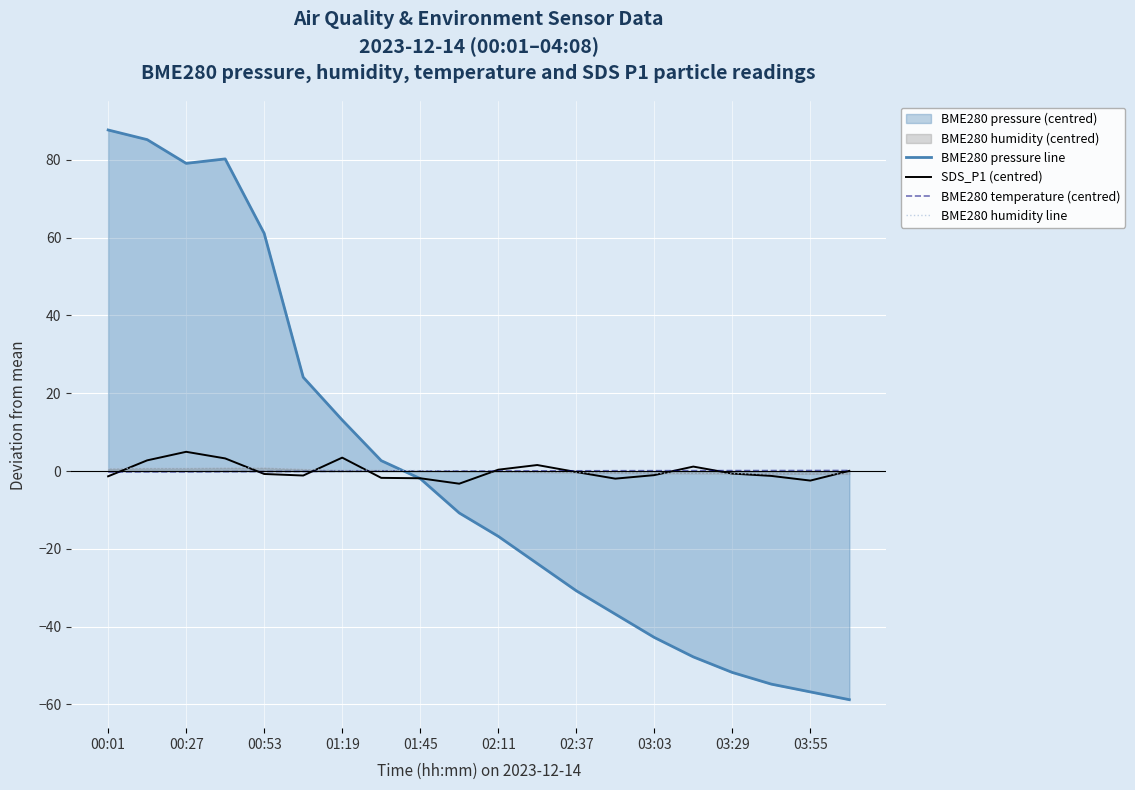

What is the difference between the maximum and second lowest values in the SDS_P1 (centred) series?

7.4